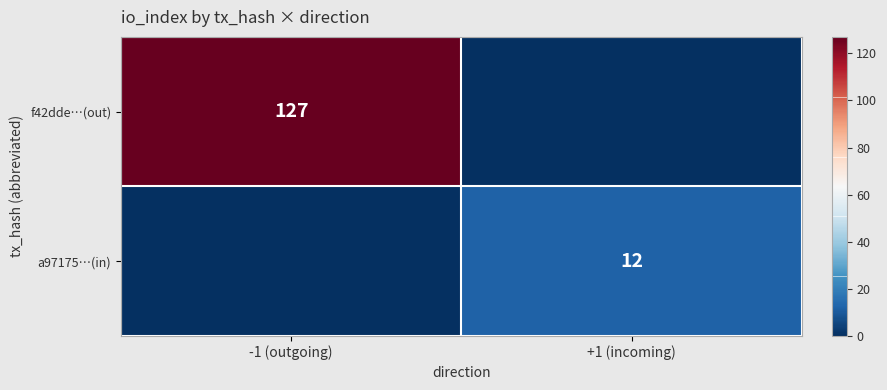

True or false: a97175…(in) has a value of 8 at +1 (incoming).

False